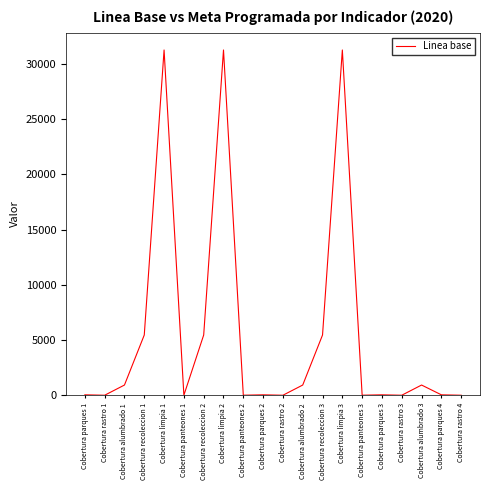

The value at Cobertura rastro 1 is 20174. True or false?

False